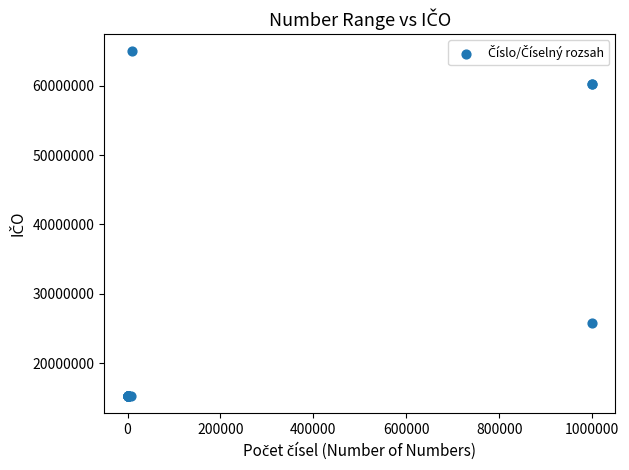

What Y value in the scatter plot is closest to 40108993?

25788001